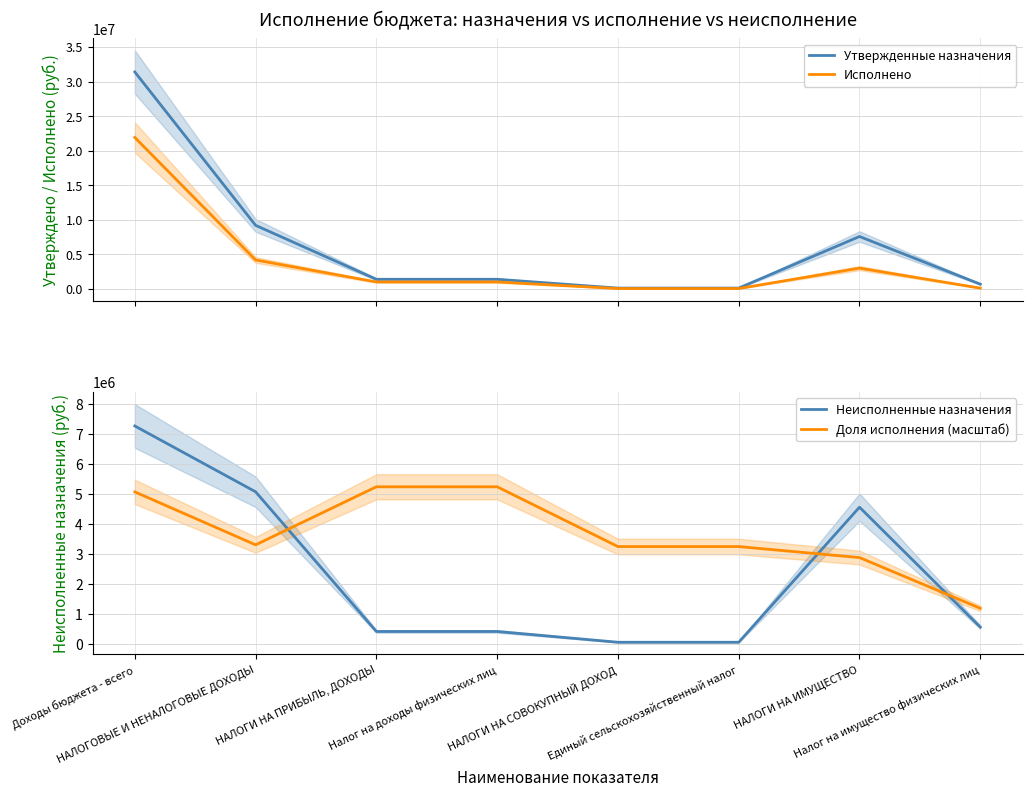

How many series are shown in this chart?

4